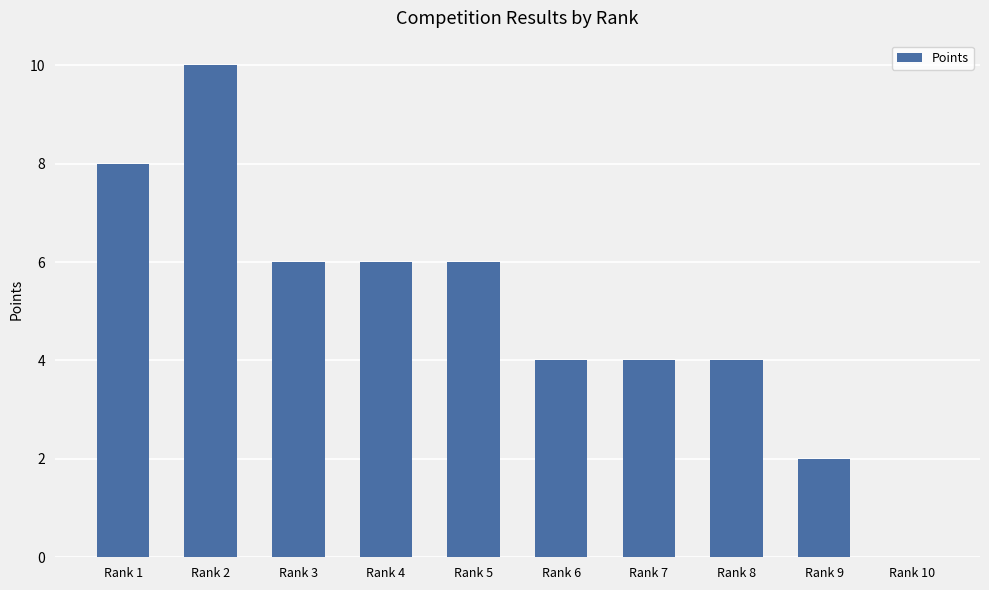

What is the greatest value displayed?

10